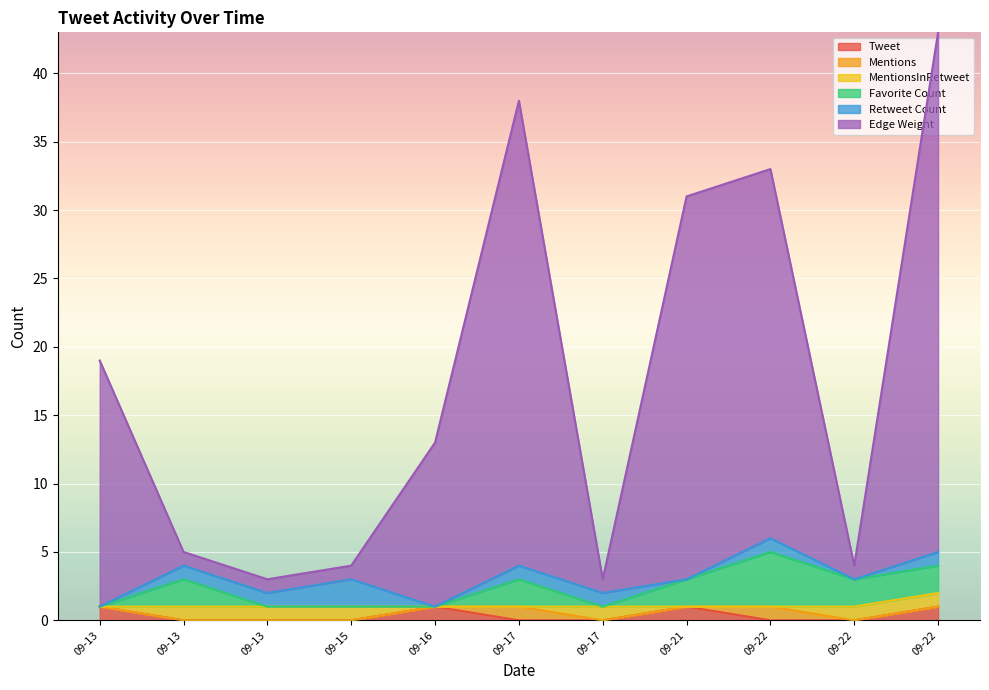

True or false: Mentions and Edge Weight cross at least once.

False